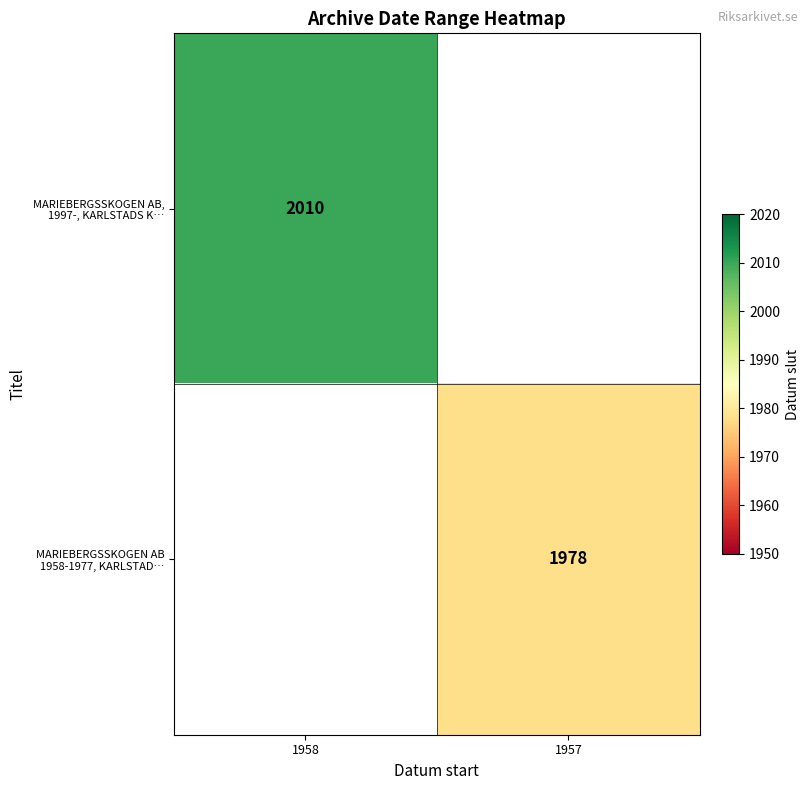

Is the value of MARIEBERGSSKOGEN AB 1958-1977, KARLSTAD… at 1957 greater than the value of MARIEBERGSSKOGEN AB, 1997-, KARLSTADS K… at 1958?

No